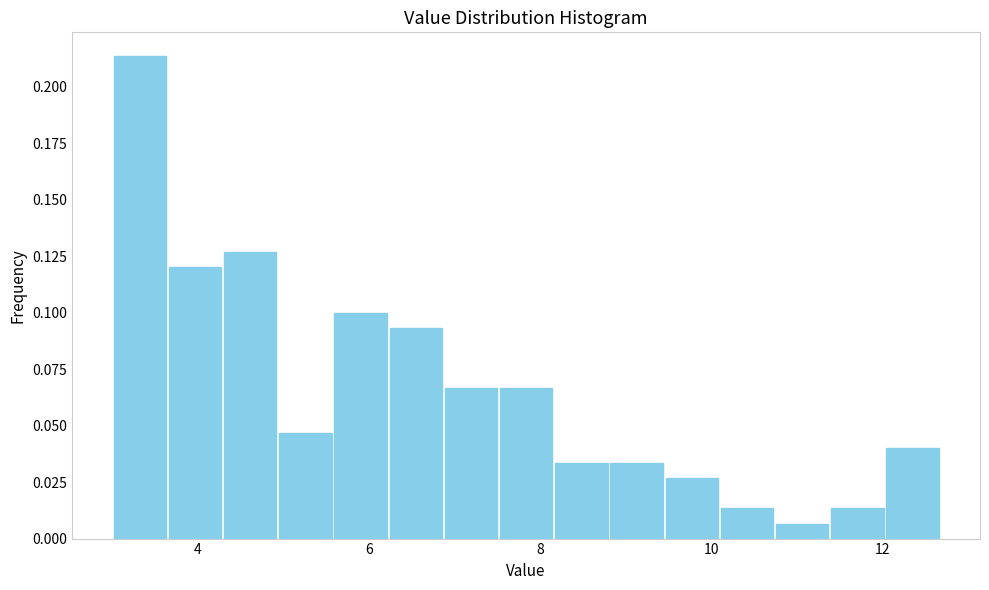

Read against the x-axis, roughly where is the centre of the tallest bar?

3.4